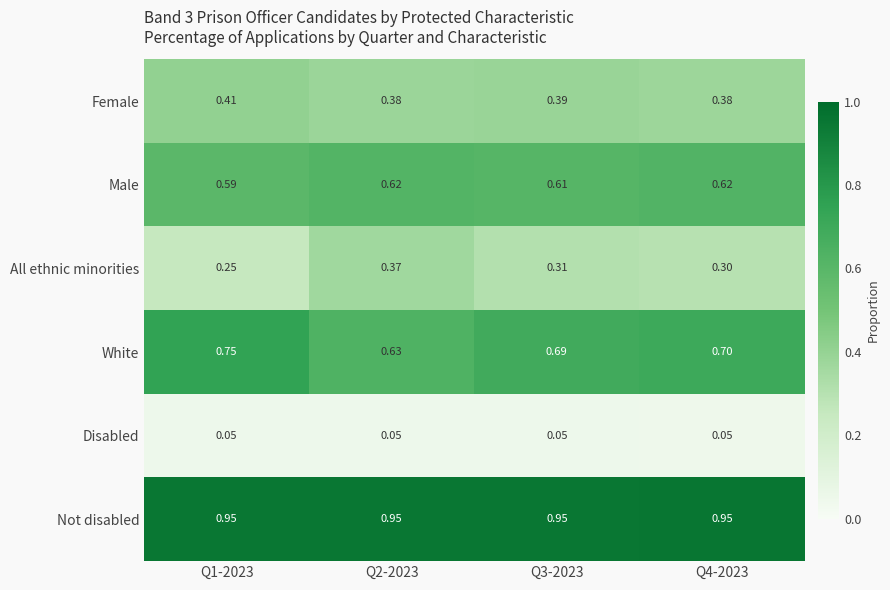

Which series has the largest total across all categories?

Not disabled